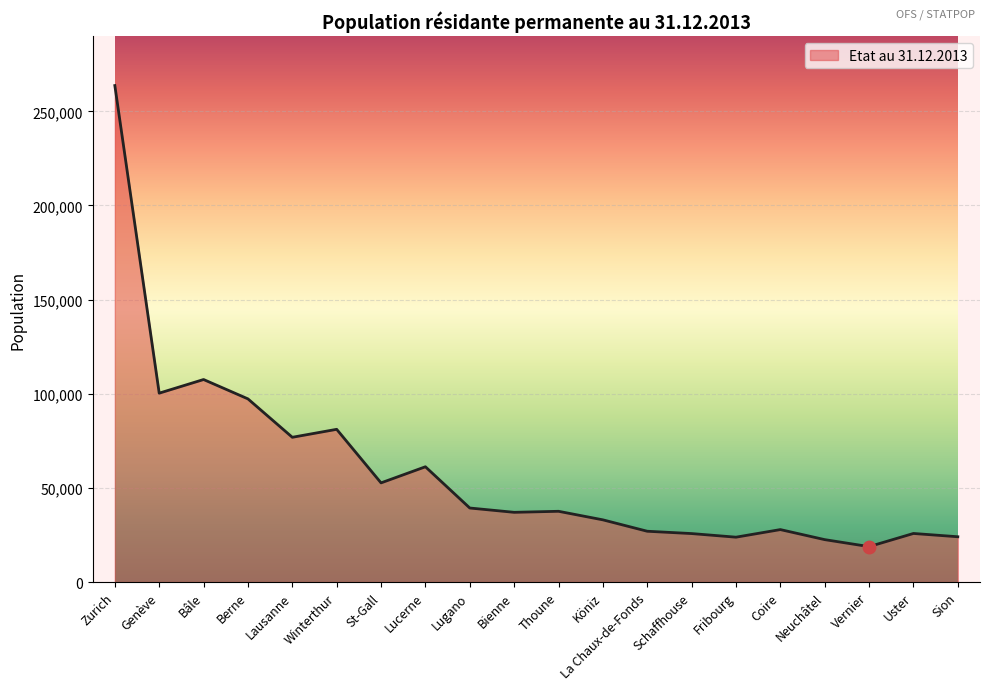

True or false: there are more than 2 points higher than both neighbors.

True